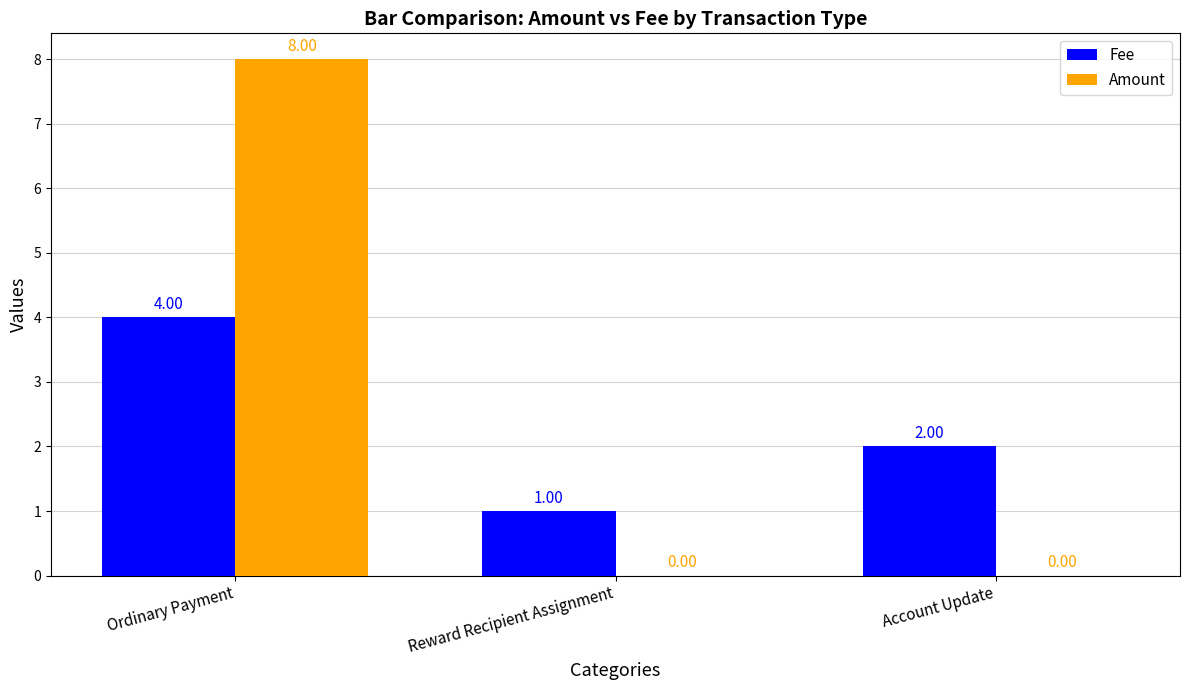

Are the bars grouped side by side (vs. stacked)?

Yes